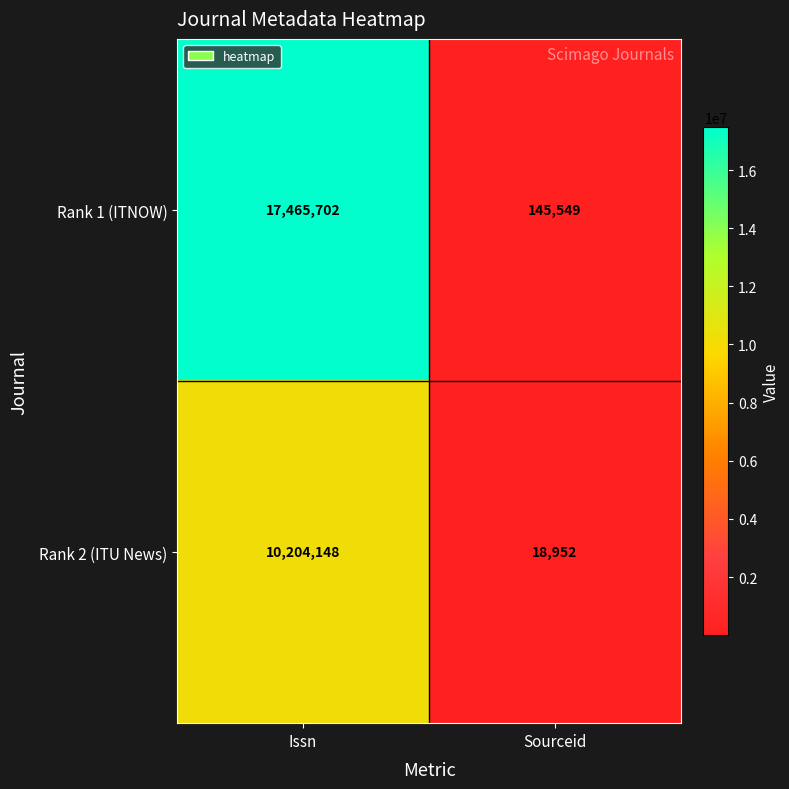

List the series in order of their peak value, lowest first.

Rank 2 (ITU News), Rank 1 (ITNOW)